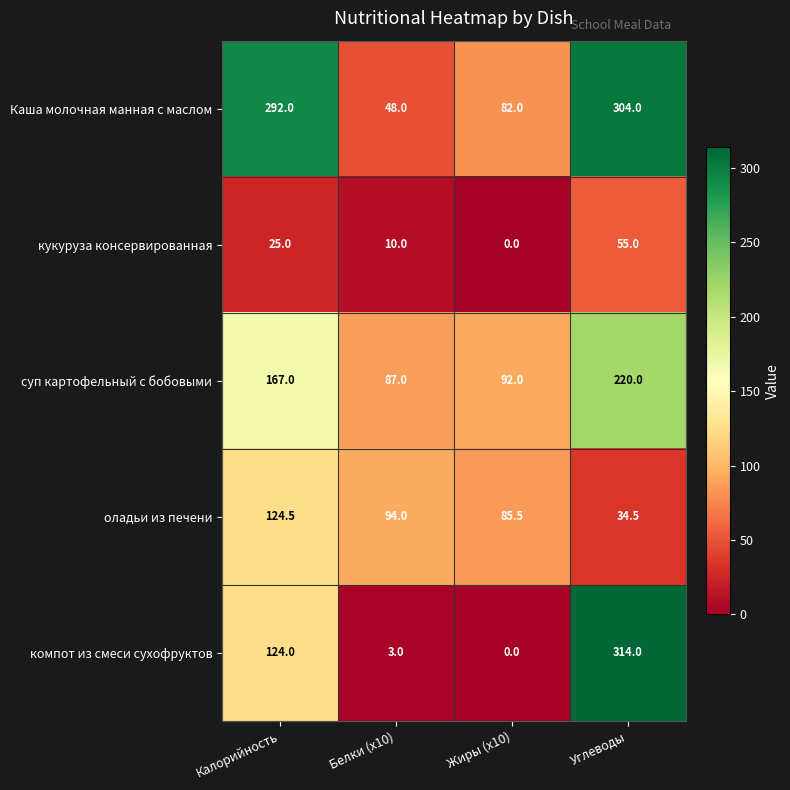

Which series changed the most between Калорийность and Белки (x10)?

Каша молочная манная с маслом